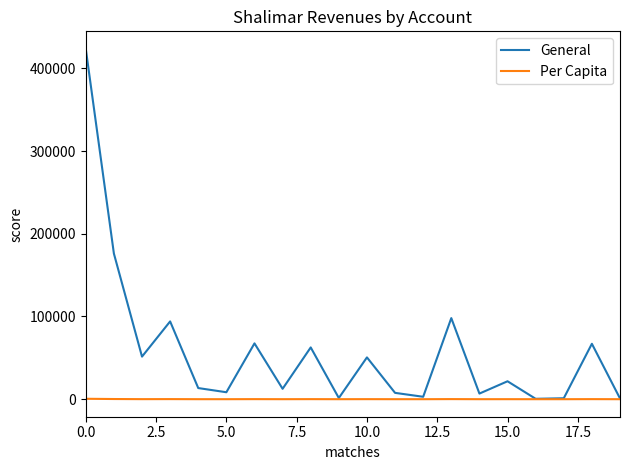

What is the difference between the maximum and minimum values in the General series?

422998.0